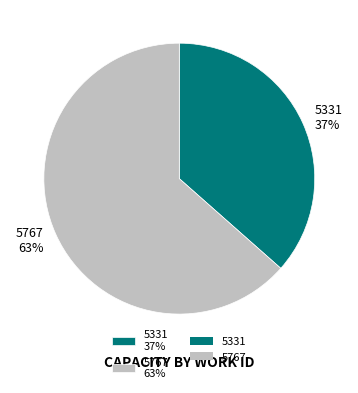

Combined, do 5331 and 5767 account for over 50%?

Yes